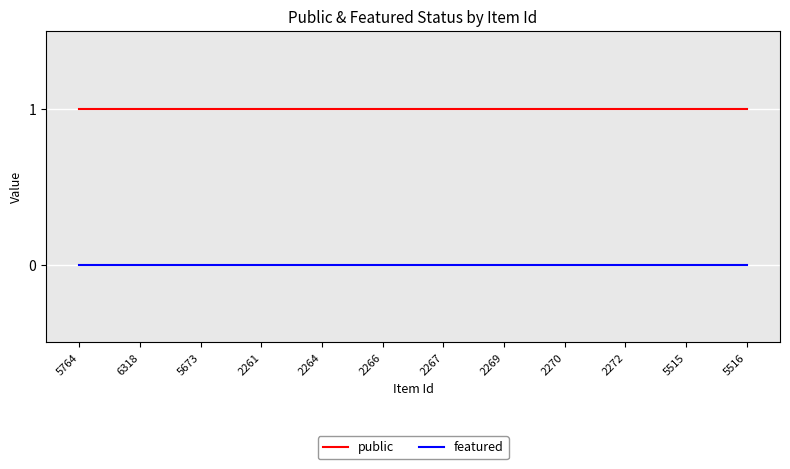

What is the sum of the public values at 2272 and 2261?

2